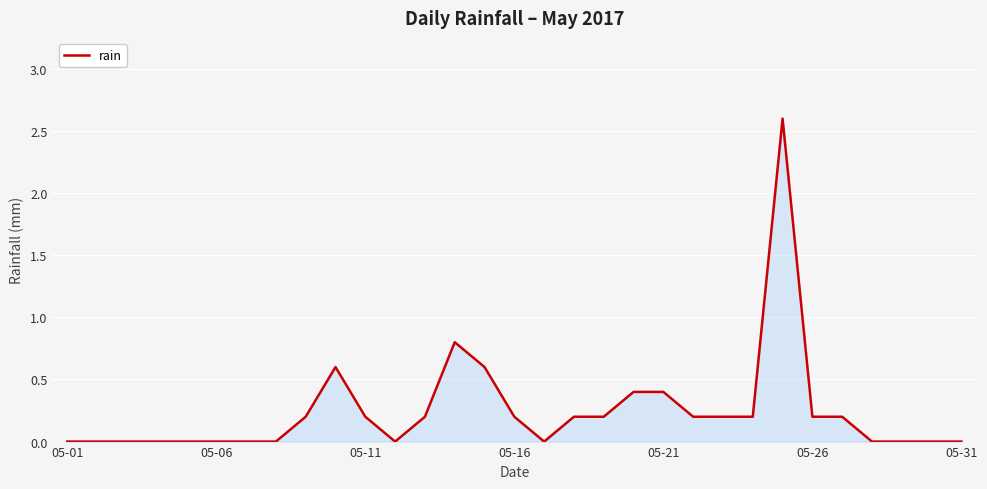

What is the greatest value displayed?

2.6